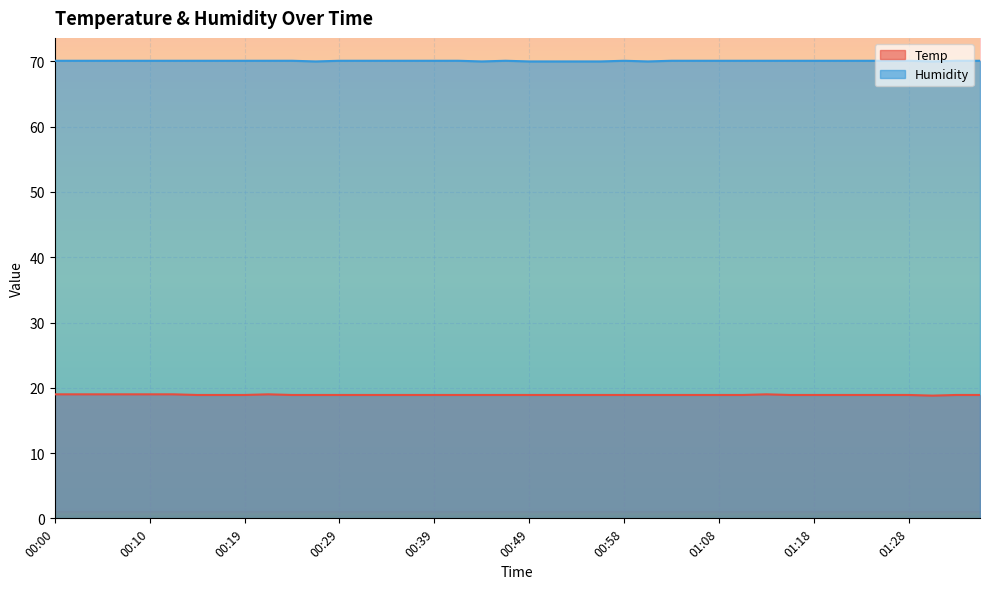

Is it true that Temp equals 30.8 at 00:22?

False